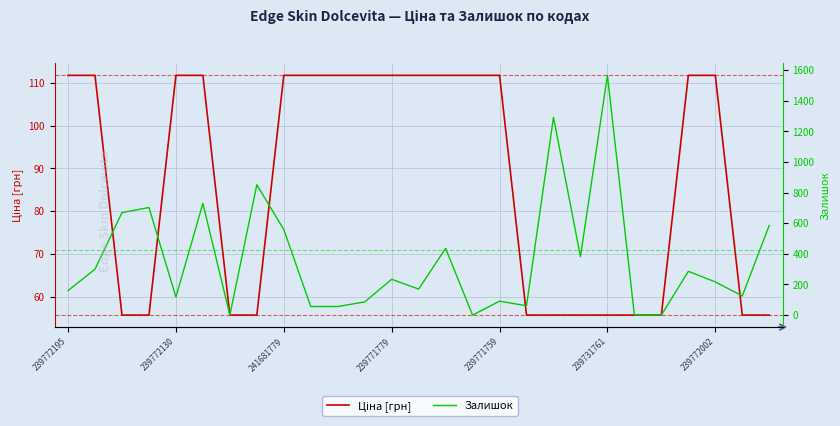

Rank the series by their average value, from lowest to highest.

Ціна [грн], Залишок